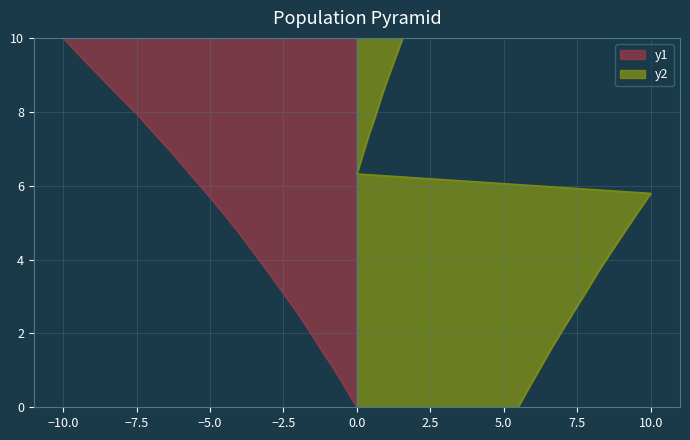

Count the number of categories in the chart.

20